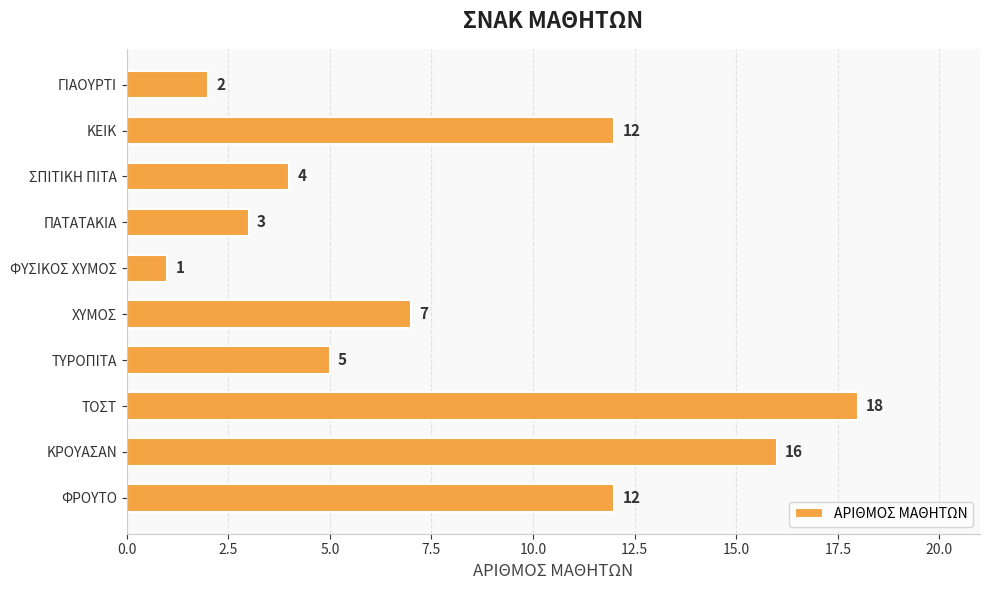

Does the chart contain any negative values?

No